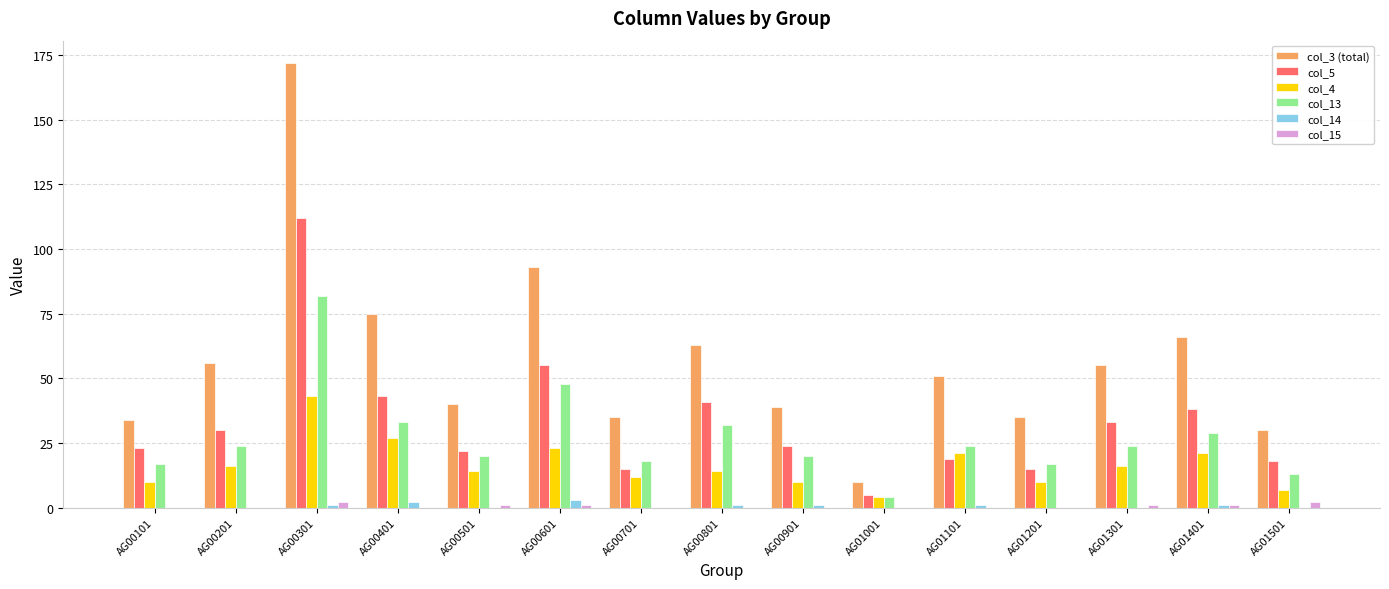

At which category is the sum across all series the highest?

AG00301